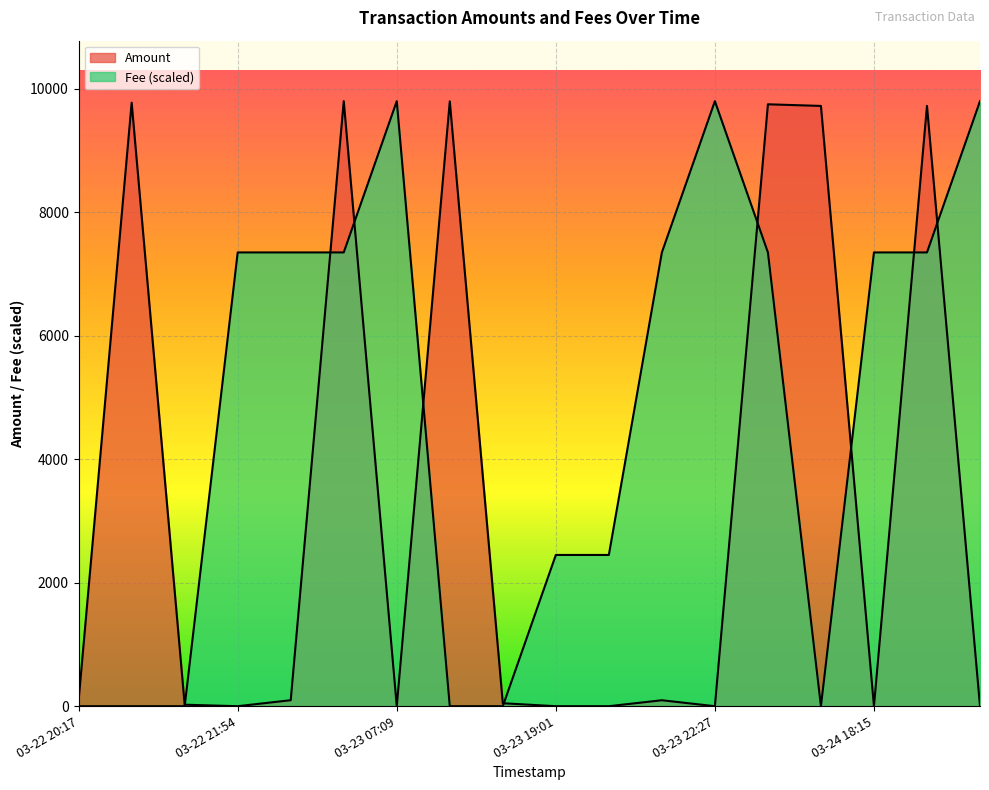

At which label does Amount reach its minimum?

03-23 07:09